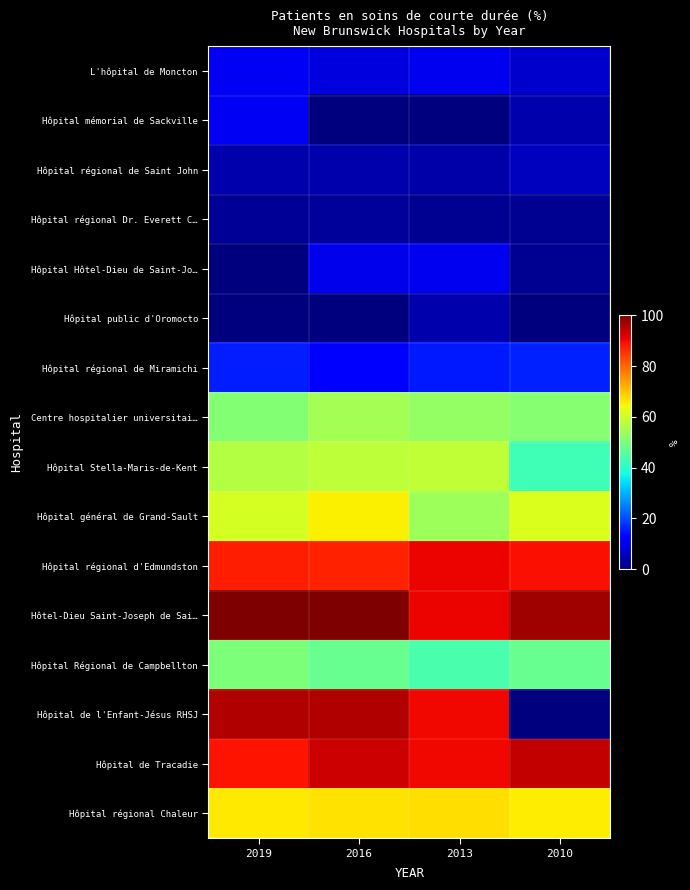

Reading left to right, extract all data points from this chart.

L'hôpital de Moncton: 2019=10.5	2016=8.3	2013=9.9	2010=6.8
Hôpital mémorial de Sackville: 2019=10.3	2016=0.0	2013=0.0	2010=4.0
Hôpital régional de Saint John: 2019=4.2	2016=4.2	2013=3.6	2010=5.7
Hôpital régional Dr. Everett C…: 2019=2.2	2016=2.6	2013=1.9	2010=1.7
Hôpital Hôtel-Dieu de Saint-Jo…: 2019=0.0	2016=9.8	2013=10.0	2010=1.6
Hôpital public d'Oromocto: 2019=0.0	2016=0.0	2013=4.0	2010=0.0
Hôpital régional de Miramichi: 2019=15.4	2016=12.3	2013=15.2	2010=15.8
Centre hospitalier universitai…: 2019=50.9	2016=54.7	2013=52.7	2010=51.2
Hôpital Stella-Maris-de-Kent: 2019=56.9	2016=58.0	2013=58.3	2010=42.9
Hôpital général de Grand-Sault: 2019=60.9	2016=65.4	2013=54.3	2010=61.7
Hôpital régional d'Edmundston: 2019=87.6	2016=87.1	2013=90.4	2010=89.3
Hôtel-Dieu Saint-Joseph de Sai…: 2019=100.0	2016=100.0	2013=90.5	2010=97.0
Hôpital Régional de Campbellton: 2019=50.3	2016=47.5	2013=43.9	2010=47.6
Hôpital de l'Enfant-Jésus RHSJ: 2019=95.3	2016=95.5	2013=90.0	2010=0.0
Hôpital de Tracadie: 2019=88.9	2016=93.2	2013=90.2	2010=93.9
Hôpital régional Chaleur: 2019=66.0	2016=67.1	2013=67.2	2010=65.8